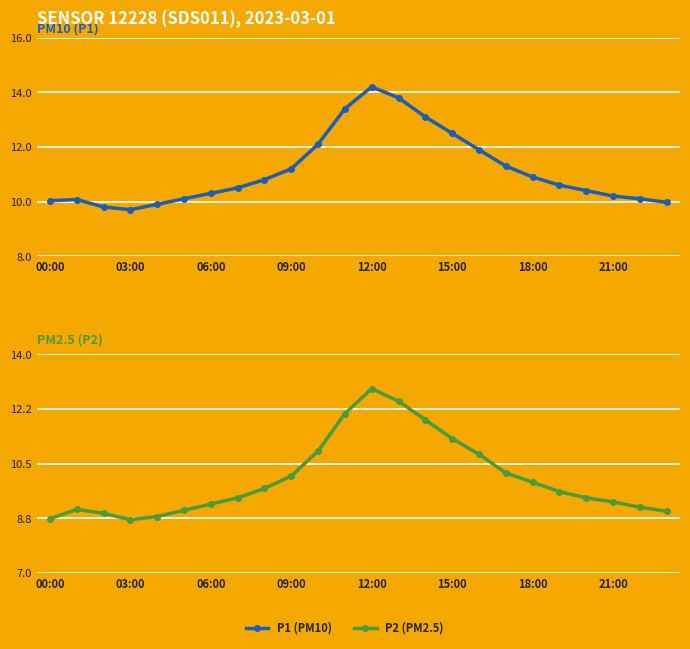

Which category has the highest value in the P2 (PM2.5) series?

12:00